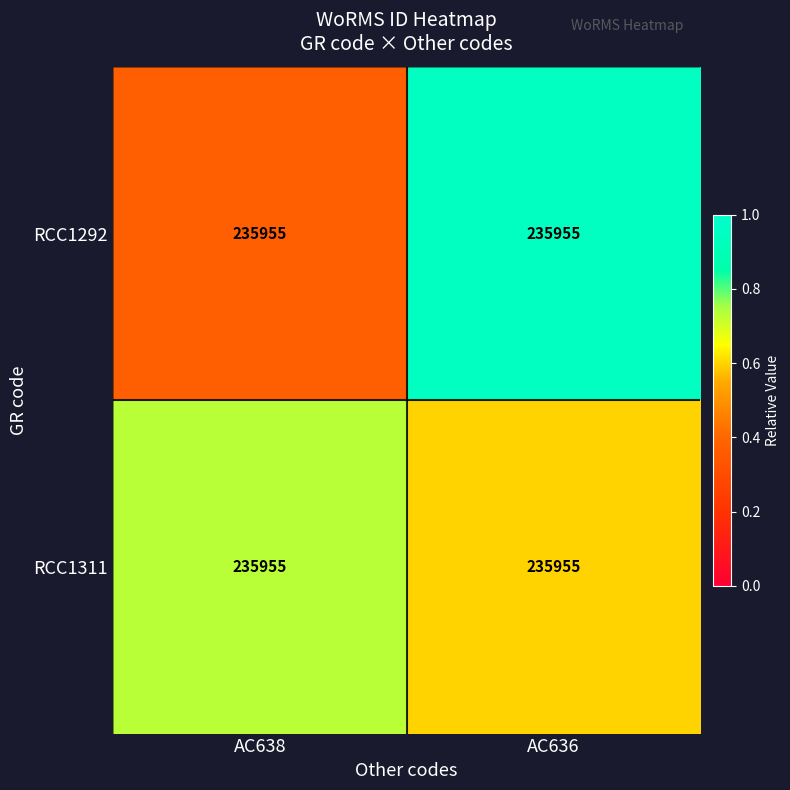

At which category is the sum across all series the highest?

AC636